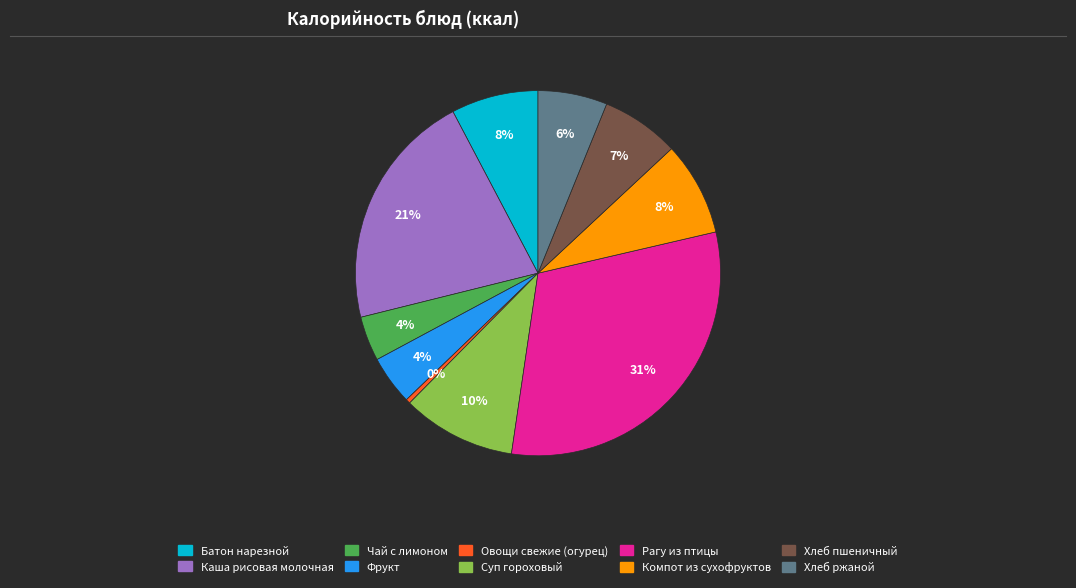

The Батон нарезной slice represents 14% of the pie. True or false?

False